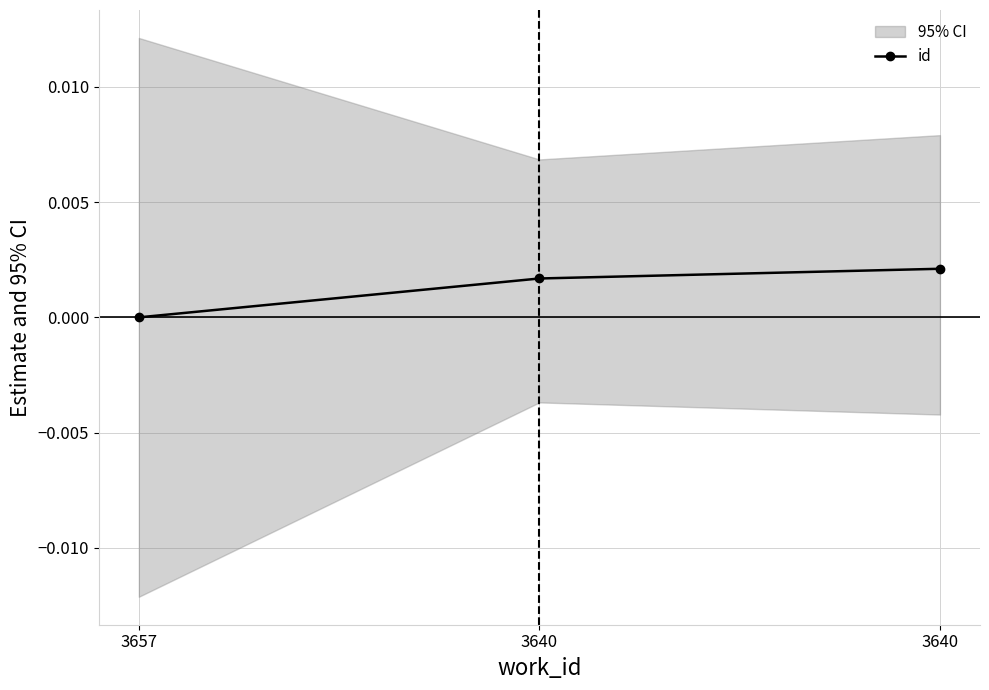

How many values exceed 0?

2